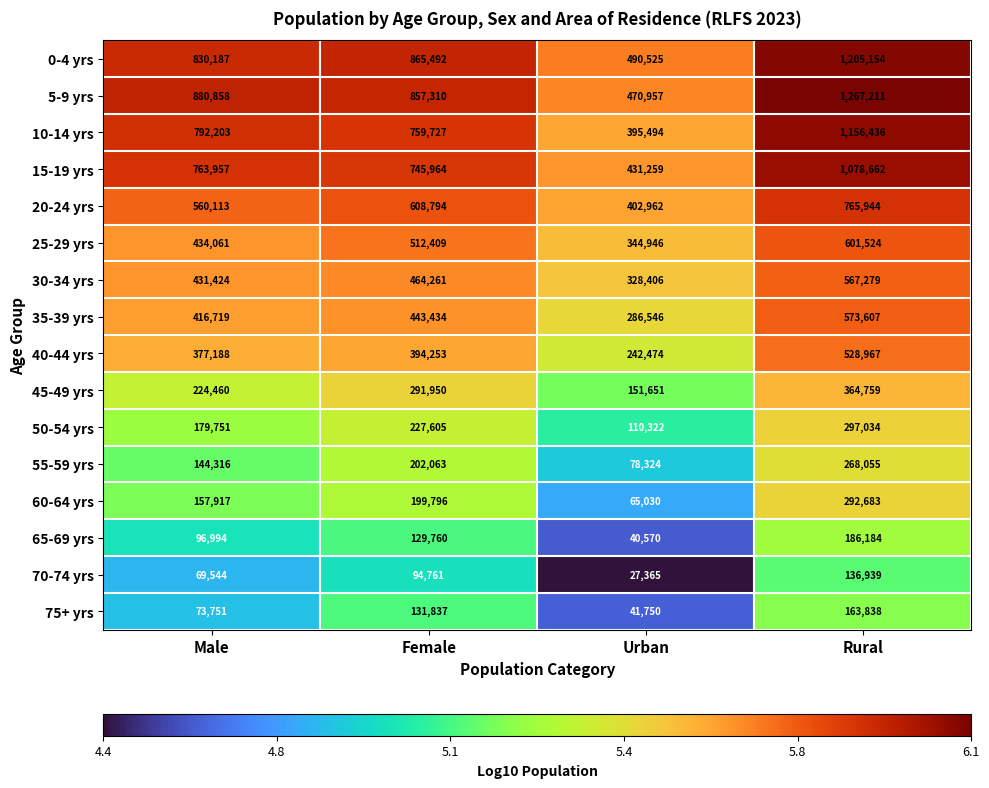

How many distinct data groups are displayed?

16